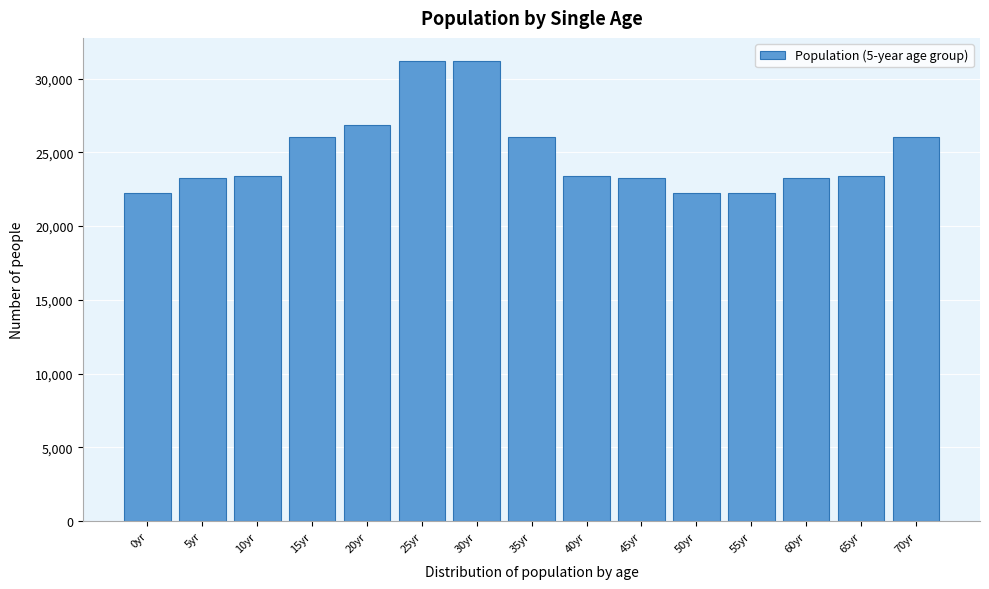

Reading left to right, list all the values displayed in this chart.

22226	23247	23405	26017	26852	31195	31195	26017	23405	23247	22226	22226	23247	23405	26017